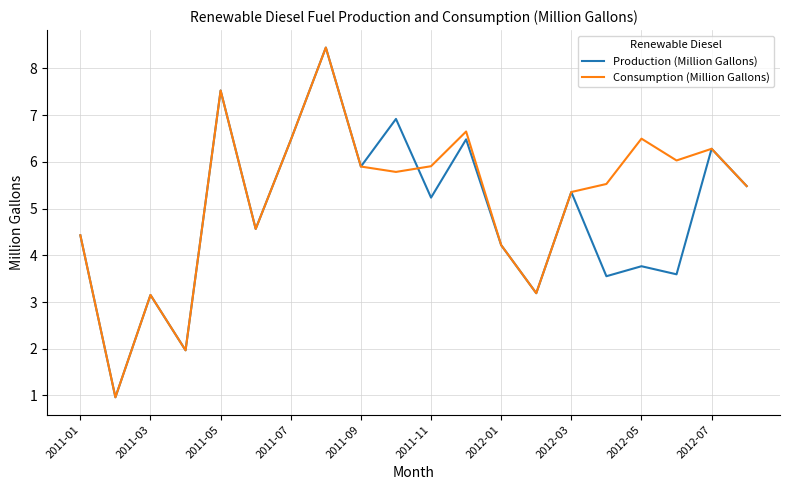

Which series has the largest total across all categories?

Consumption (Million Gallons)